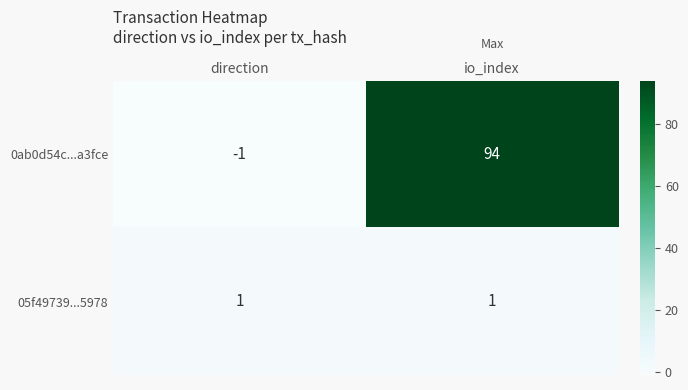

What is the maximum value shown in the chart?

94